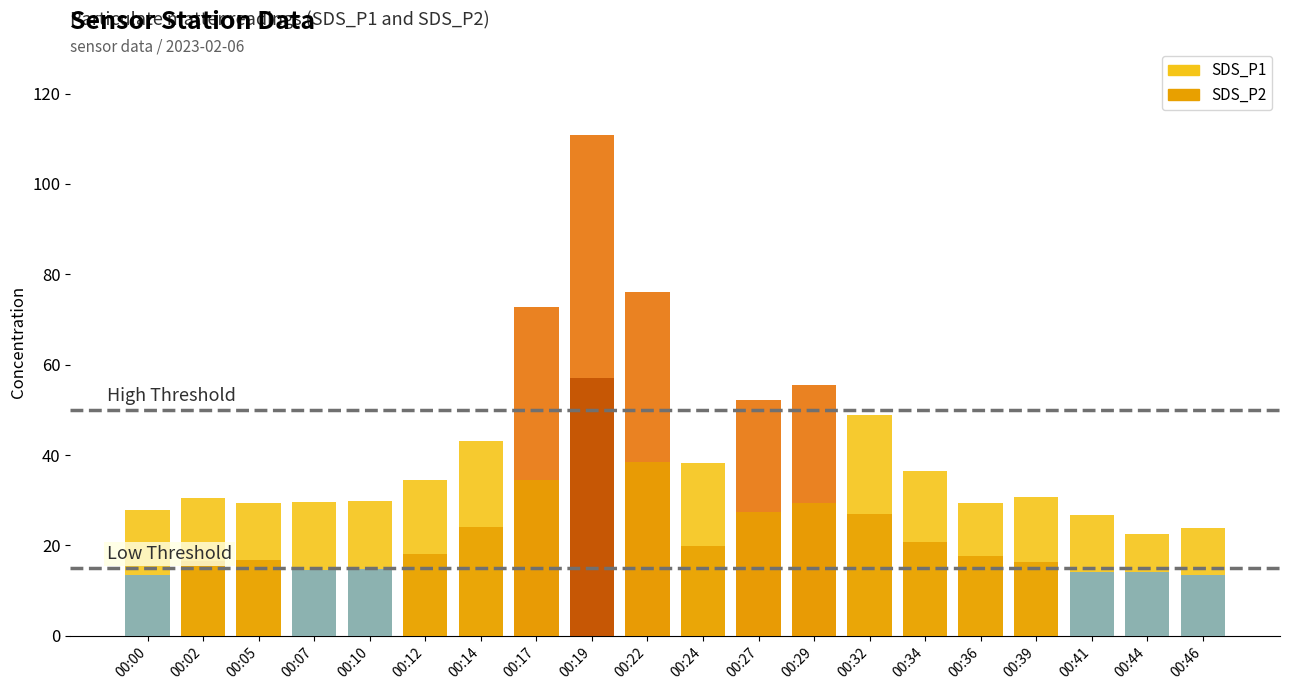

Are the bars horizontal?

No